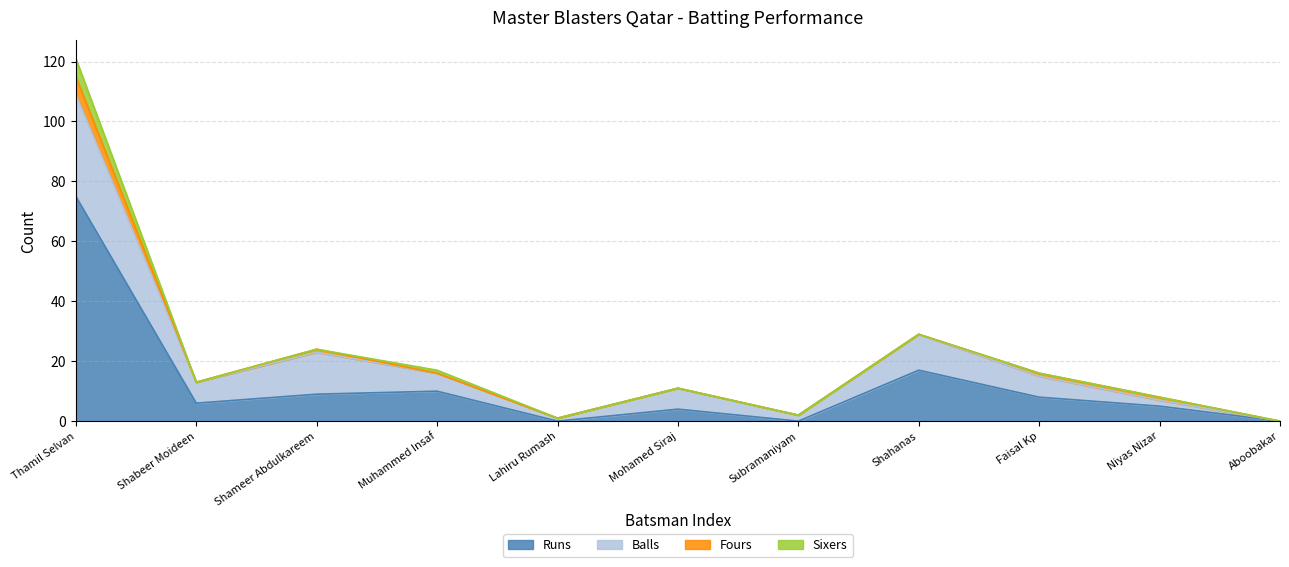

Does the chart display data point markers on the line(s)?

No